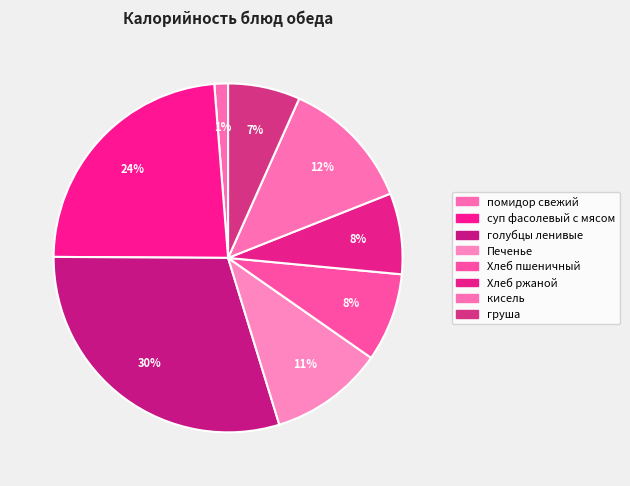

How many slices are in this pie chart?

8